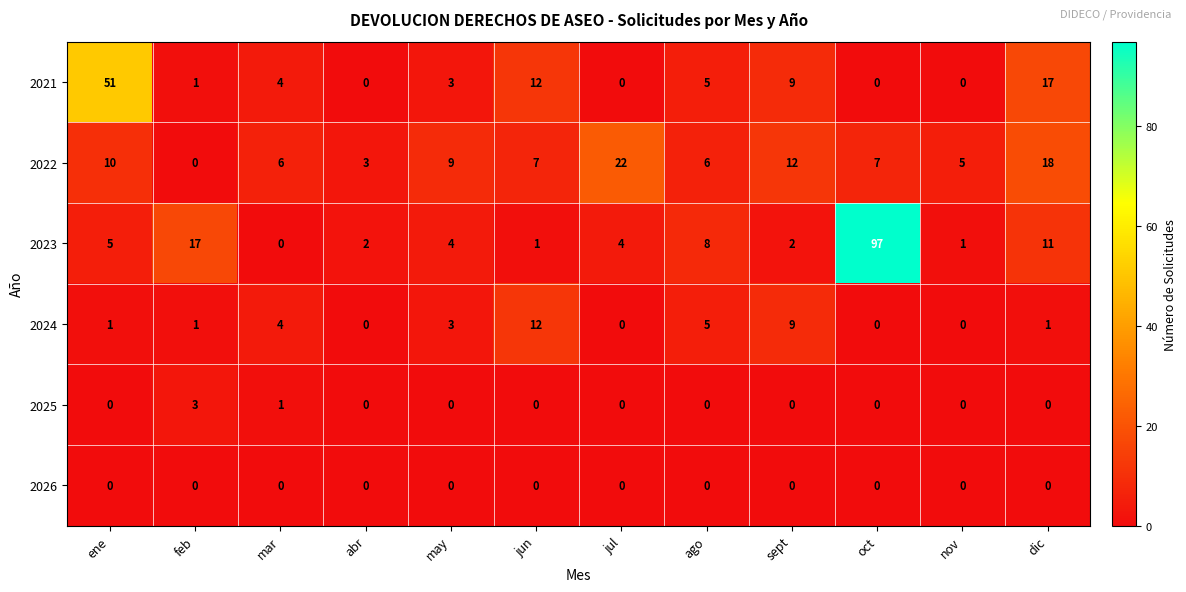

What is the total value across all series at ago?

24